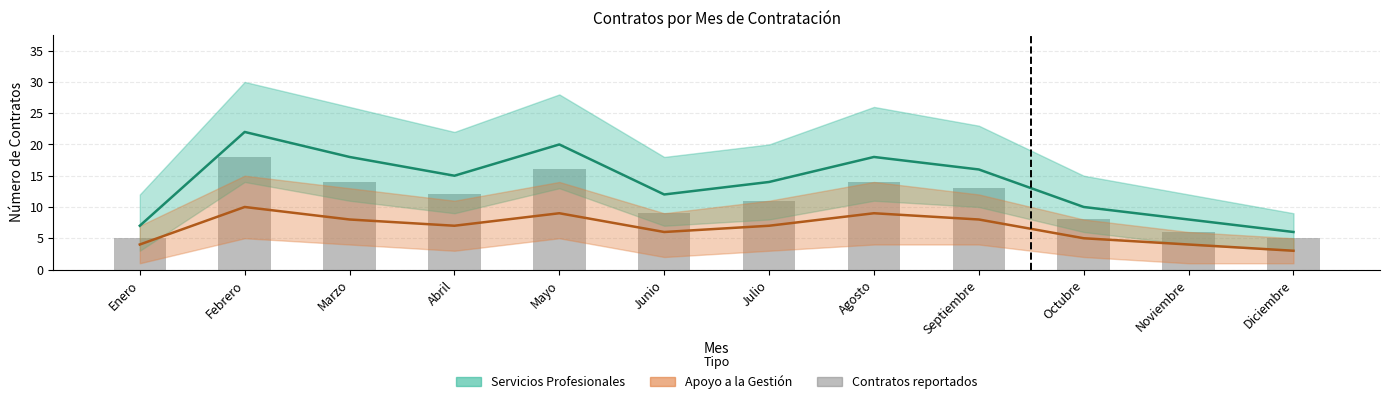

What is the label of the 8th bar from the right?

Mayo